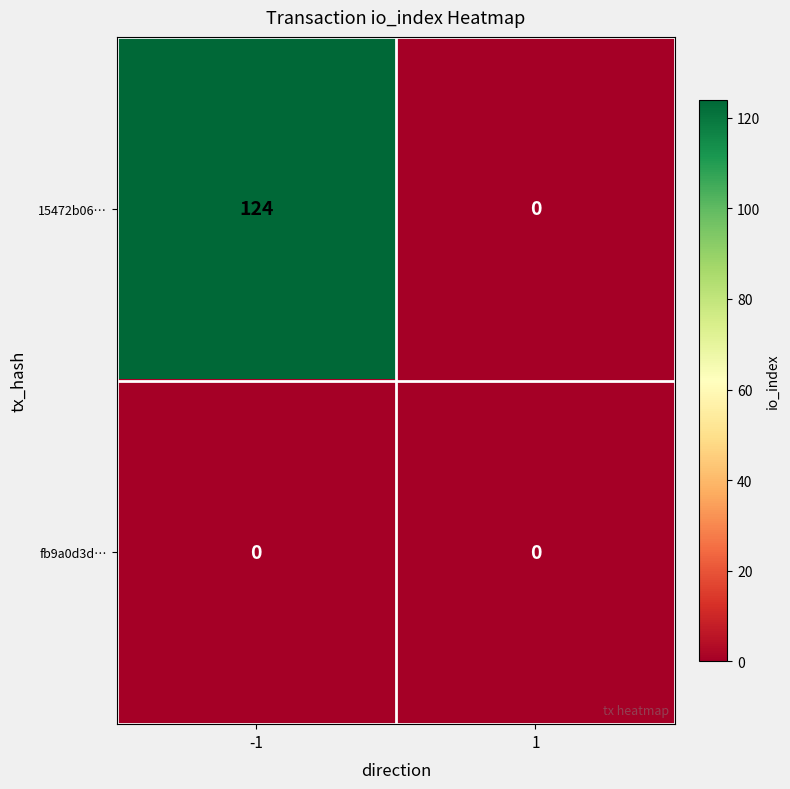

Is it true that 15472b06… equals 124 at -1?

True